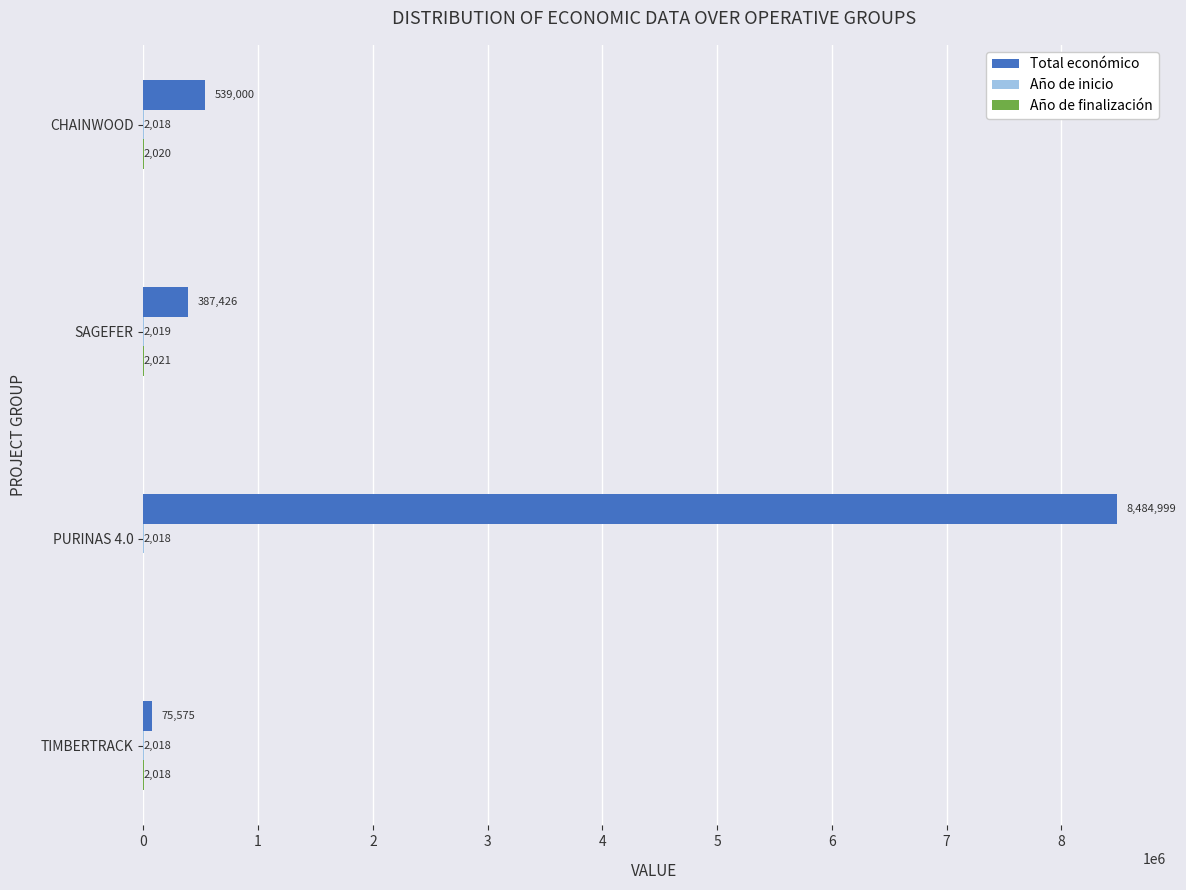

The value of Total económico at CHAINWOOD is 142837. True or false?

False